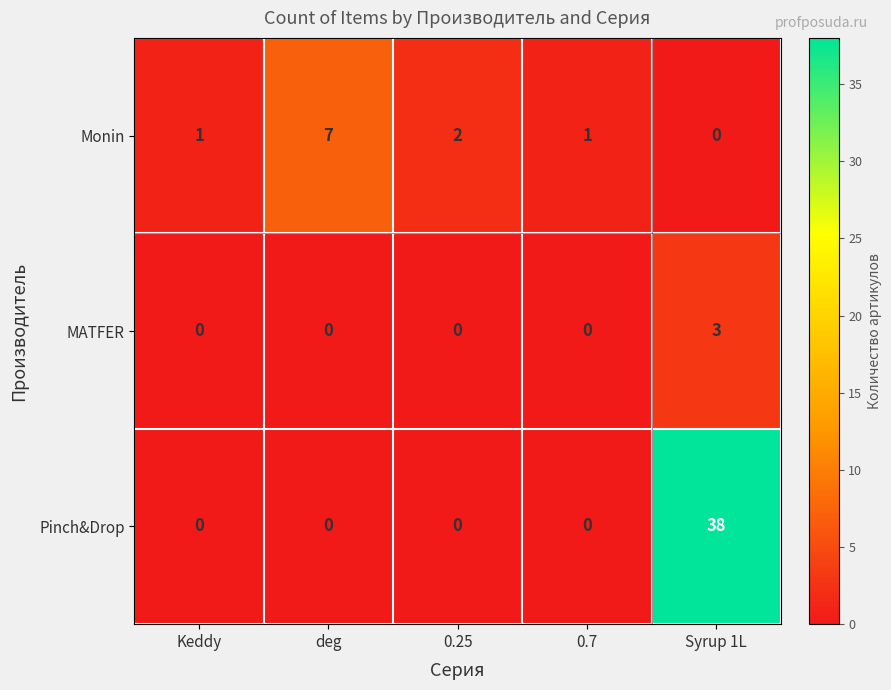

What is the difference between the maximum and minimum values in the MATFER series?

3